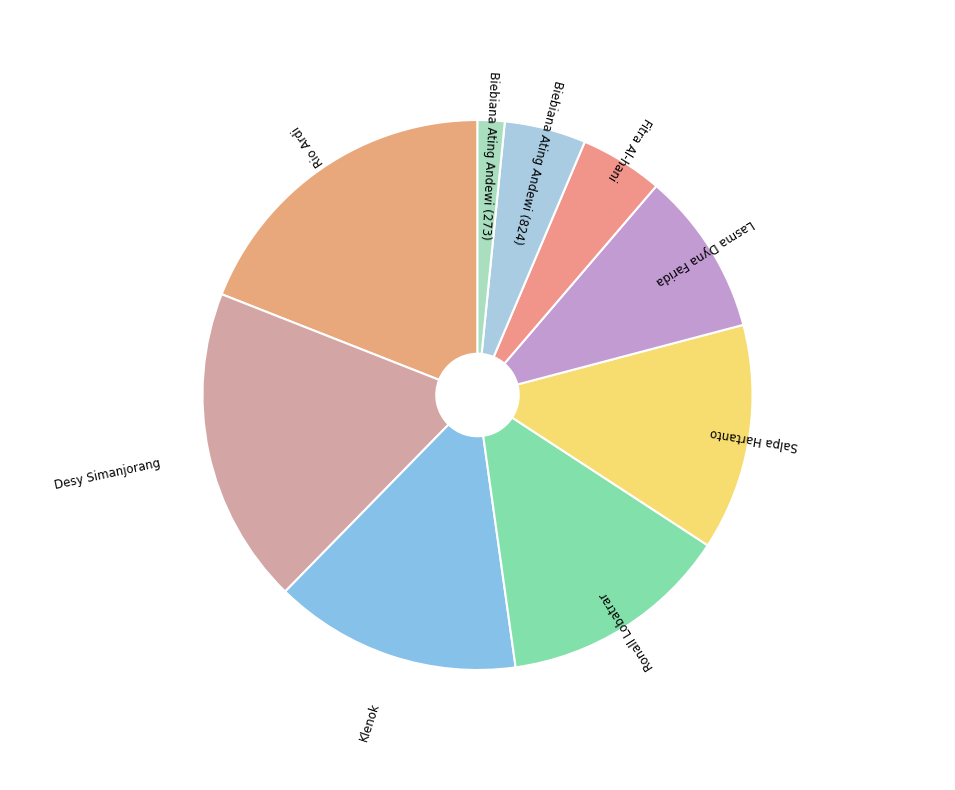

Which slice is the smallest?

Biebiana Ating Andewi (273)